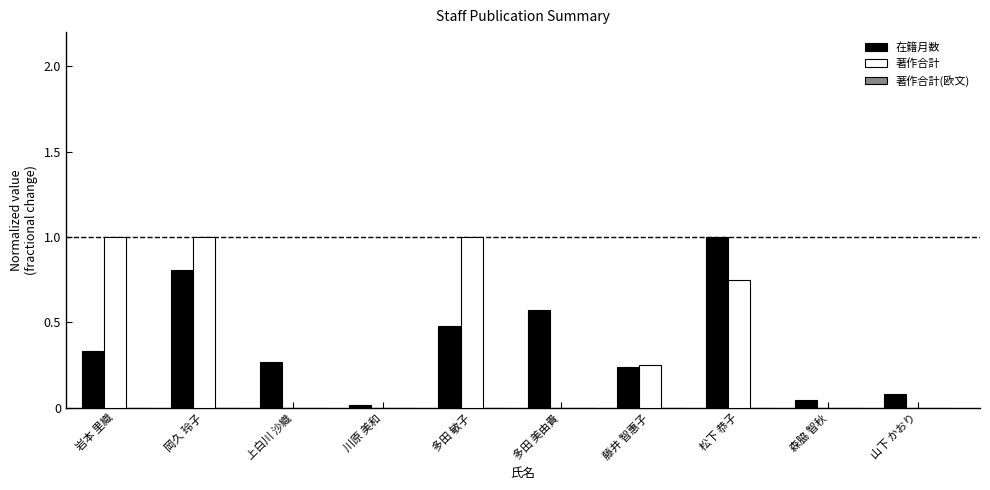

Is the value of 在籍月数 at 森脇 智秋 greater than the value of 著作合計 at 森脇 智秋?

Yes